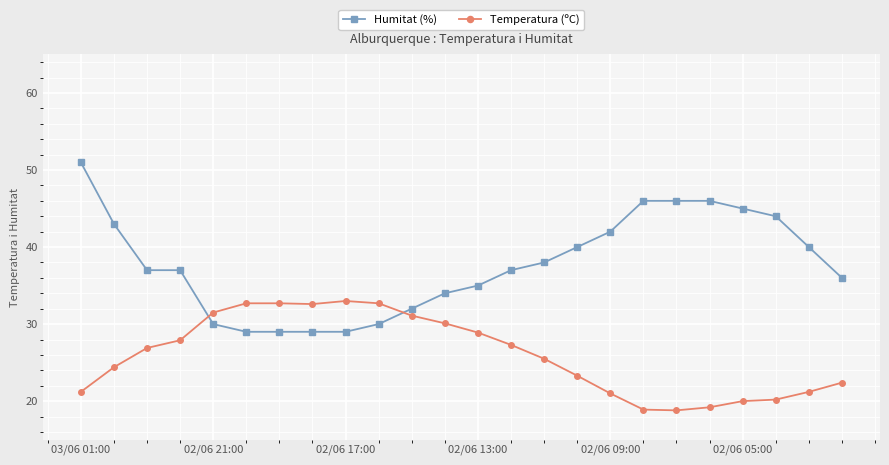

What is the maximum value shown in the chart?

51.0